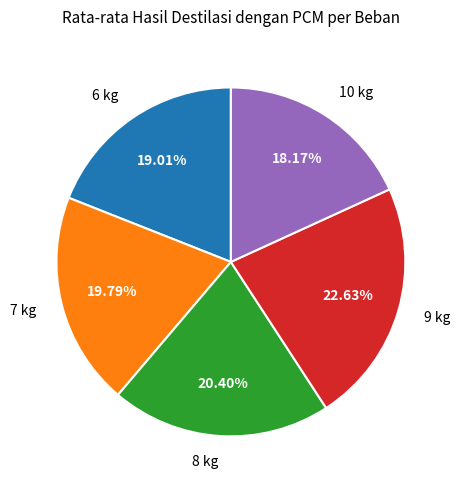

Which slice is the largest?

9 kg